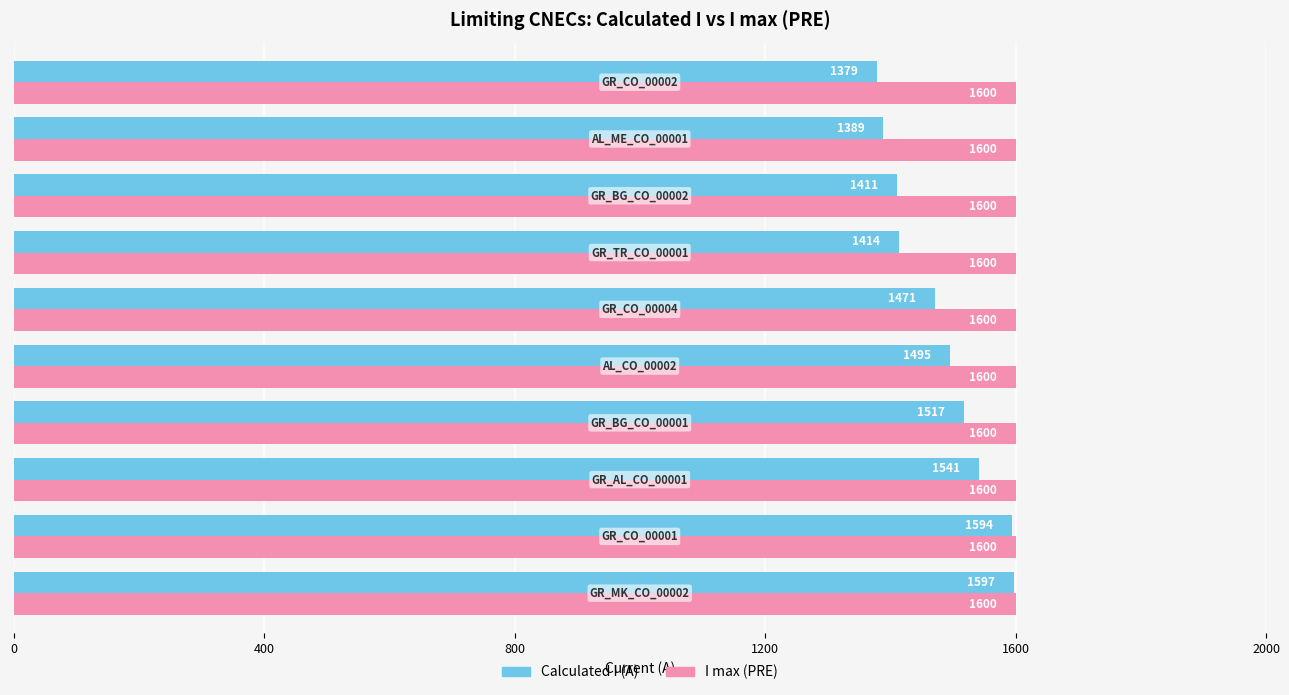

Rank the series by their average value, from lowest to highest.

Calculated I (A), I max (PRE)